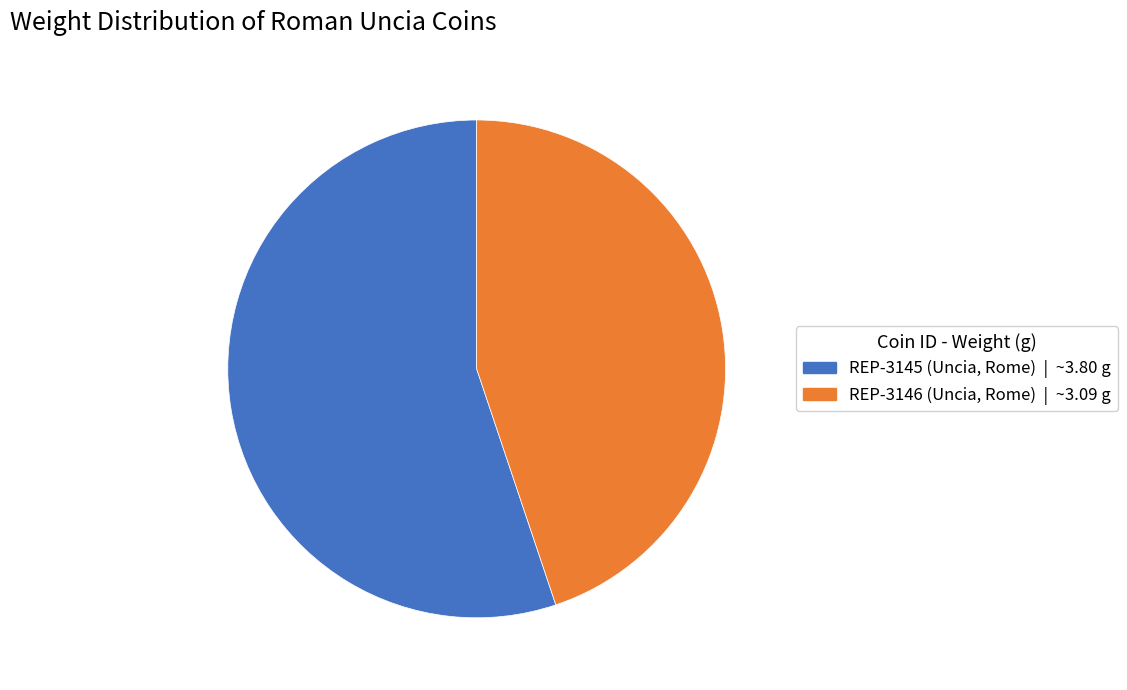

Combined, do REP-3145 (Uncia, Rome) and REP-3146 (Uncia, Rome) account for over 50%?

Yes